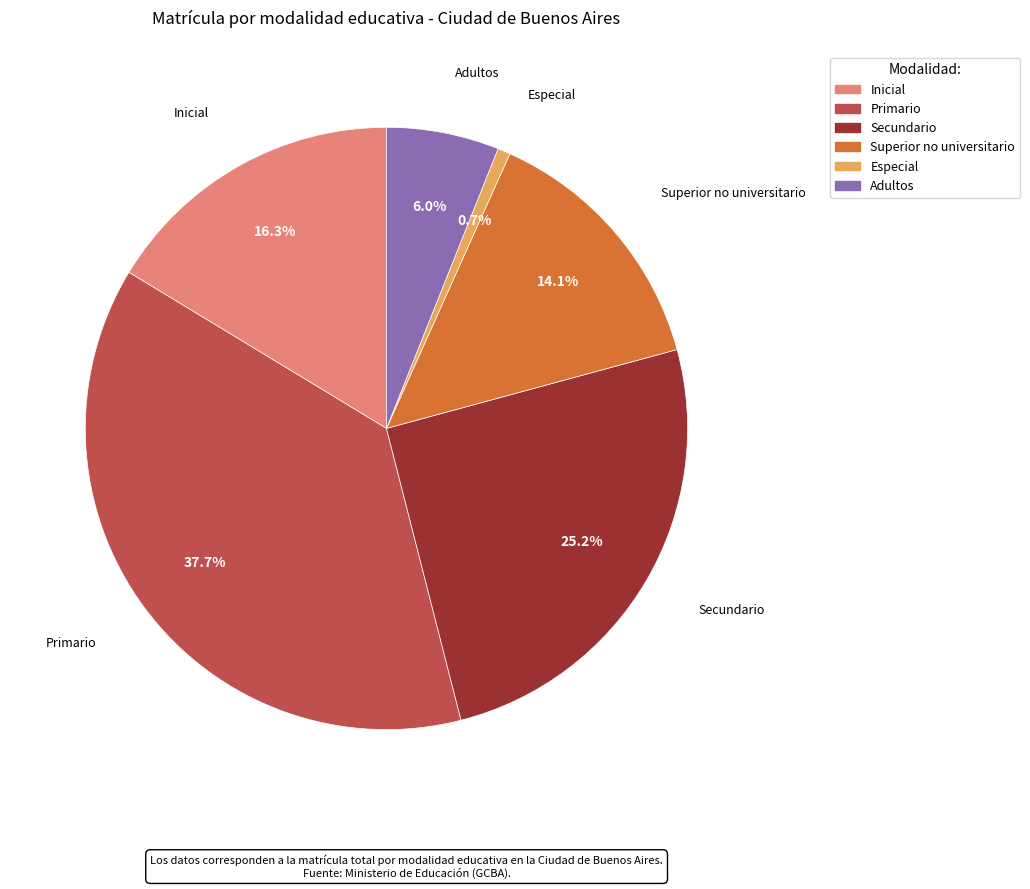

Which category has the biggest portion of the pie?

Primario